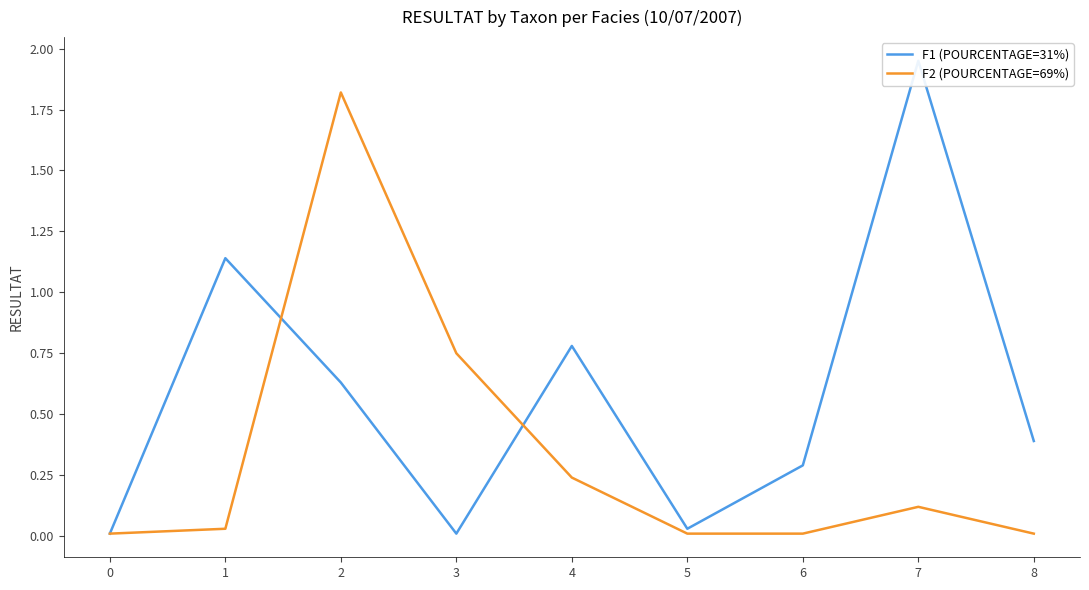

What is the total value across all series at 7?

2.1